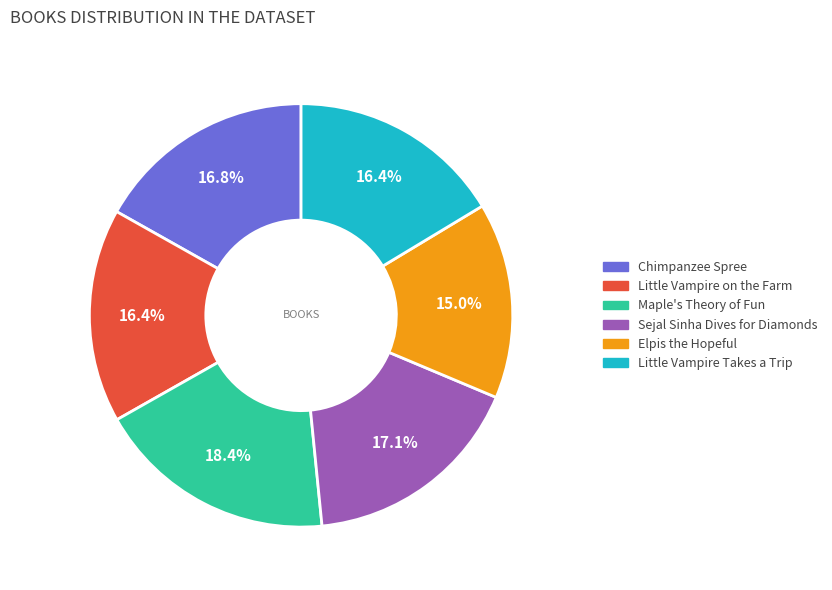

Which has a higher value, Sejal Sinha Dives for Diamonds or Little Vampire Takes a Trip?

Sejal Sinha Dives for Diamonds